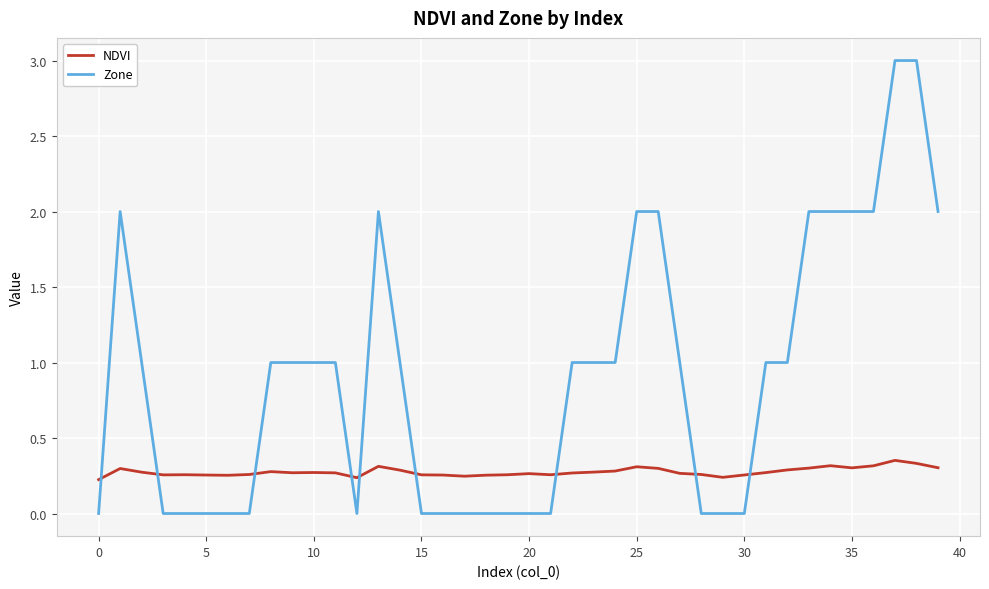

Rank the series by their average value, from lowest to highest.

NDVI, Zone